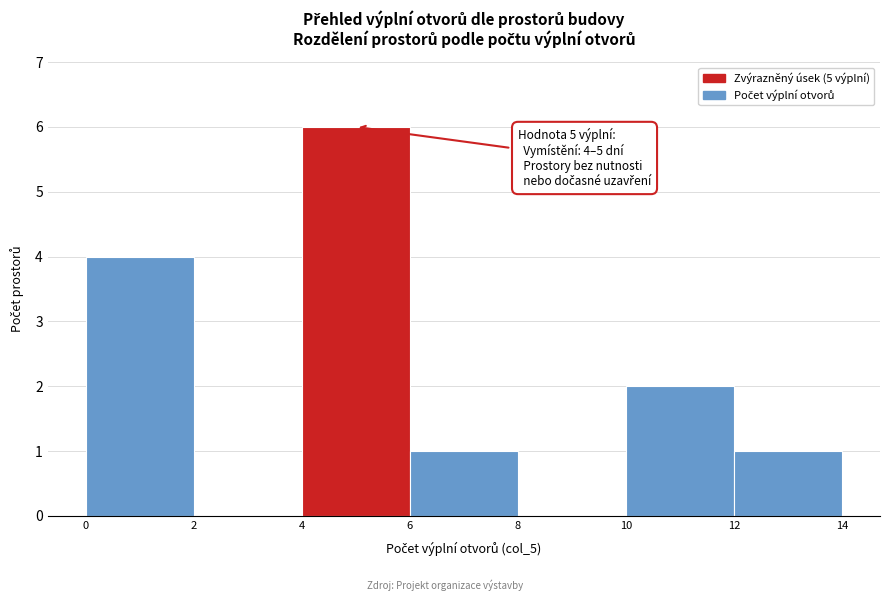

Over which range of the x-axis is the bar tallest?

4 to 6